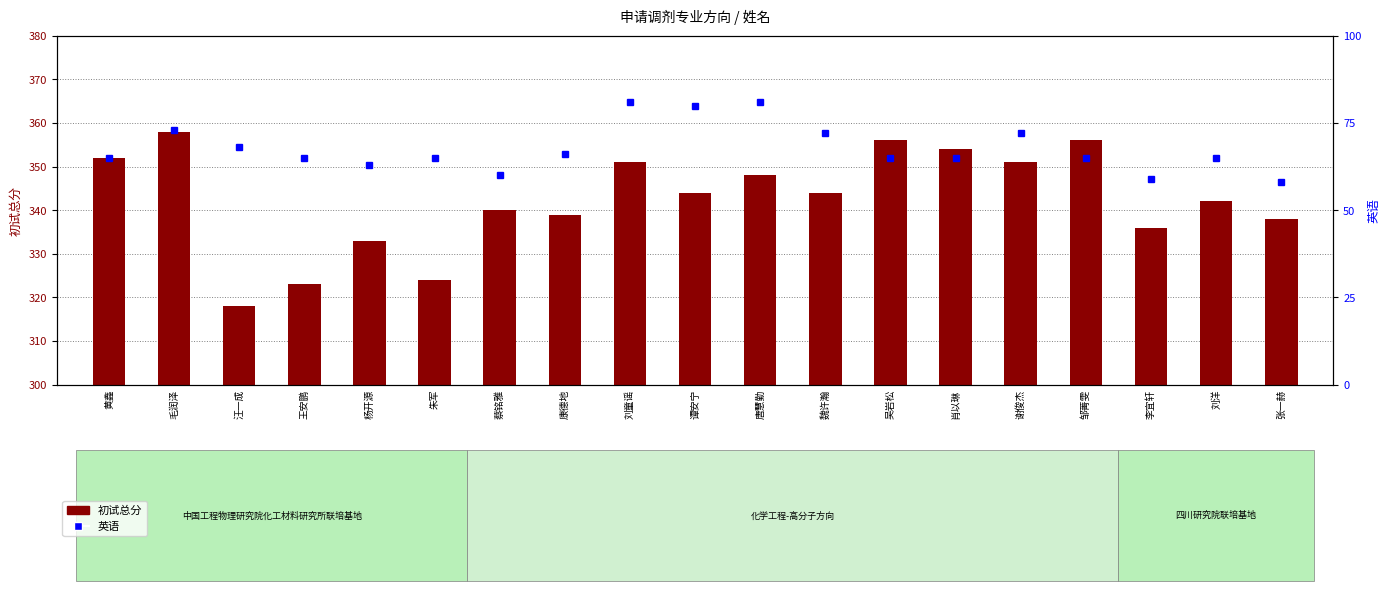

What position from the right is 刘童谣?

11